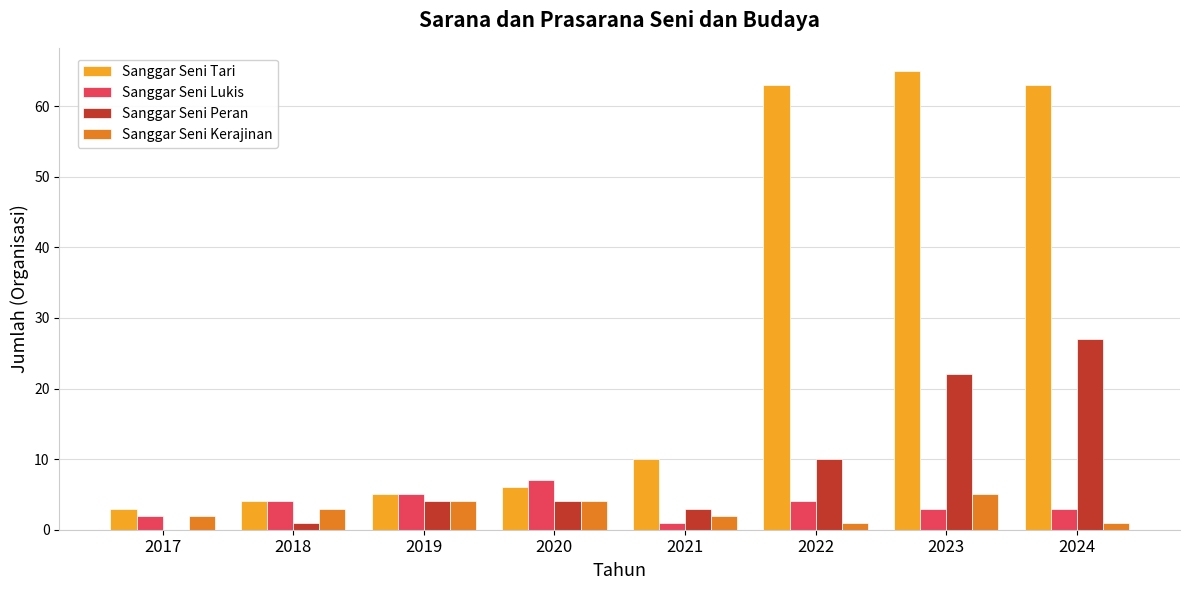

Reading right to left, what are all the values shown in this chart?

Sanggar Seni Tari: 63	65	63	10	6	5	4	3
Sanggar Seni Lukis: 3	3	4	1	7	5	4	2
Sanggar Seni Peran: 27	22	10	3	4	4	1	0
Sanggar Seni Kerajinan: 1	5	1	2	4	4	3	2